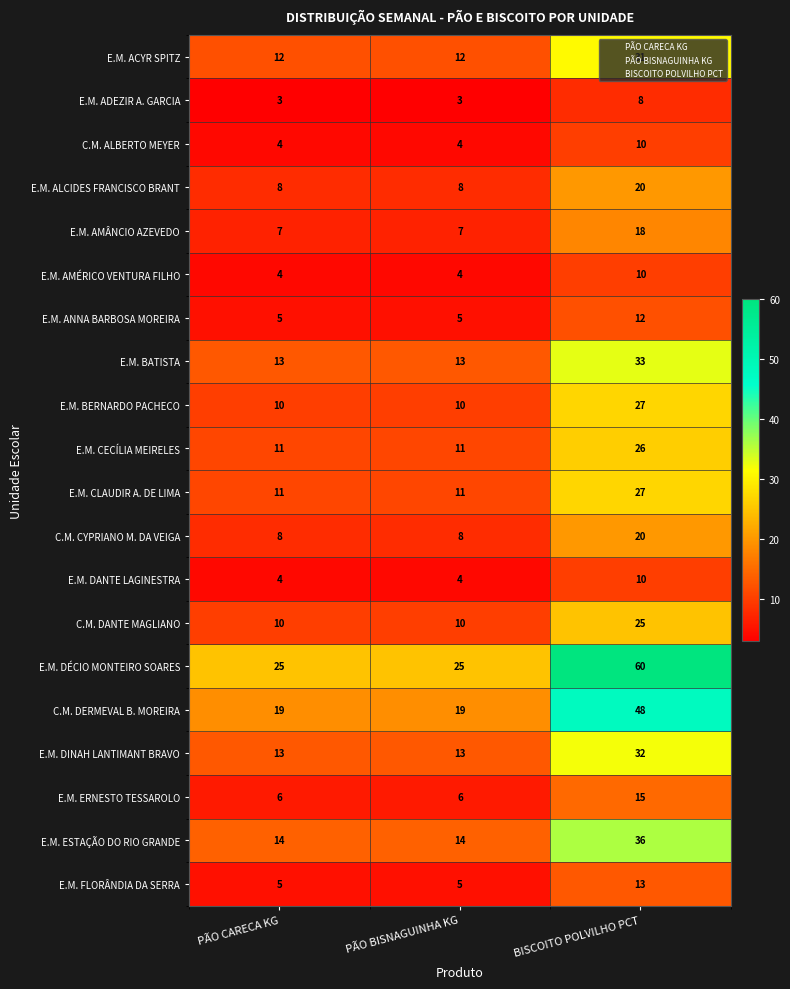

The value of E.M. AMÂNCIO AZEVEDO at PÃO CARECA KG is 7. True or false?

True